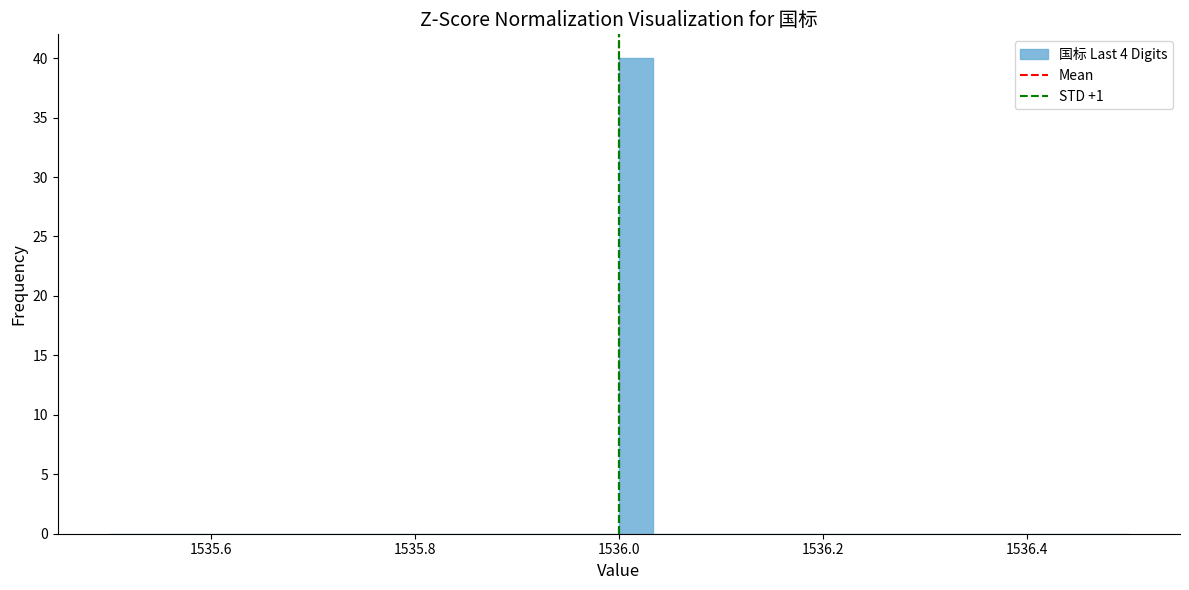

Around what value on the x-axis is the tallest bar? Give the approximate position of its centre, as read against the axis.

1536.02